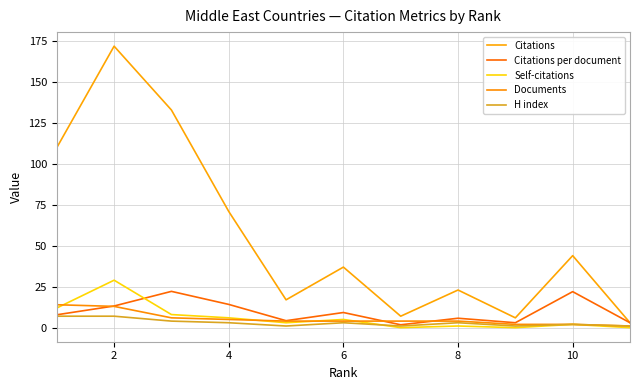

True or false: Self-citations and Citations per document intersect in this chart.

True